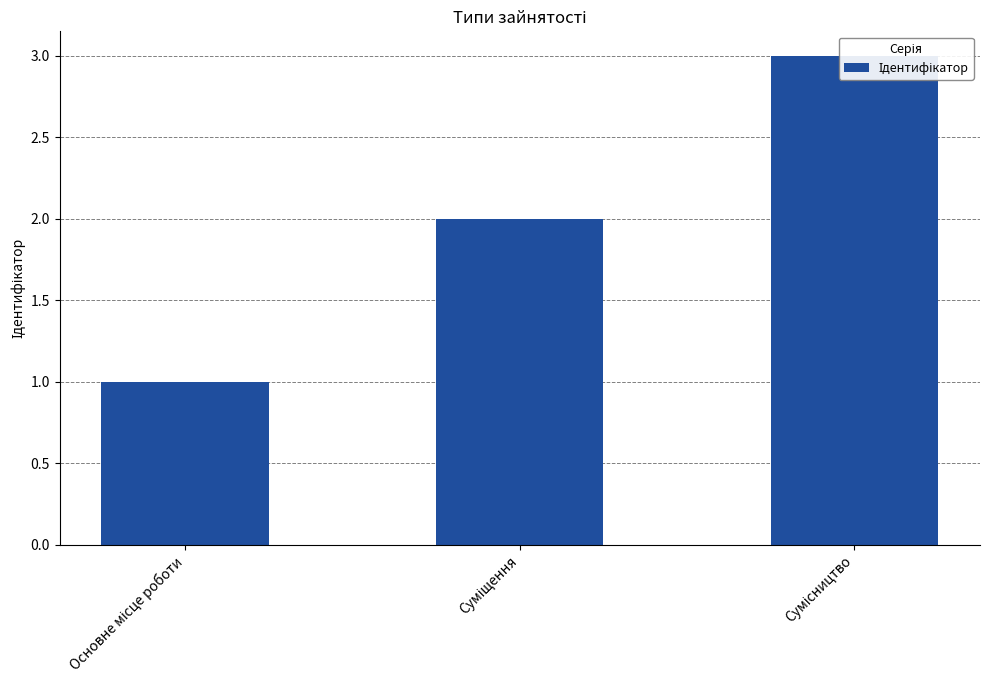

What position from the left is Сумісництво?

3